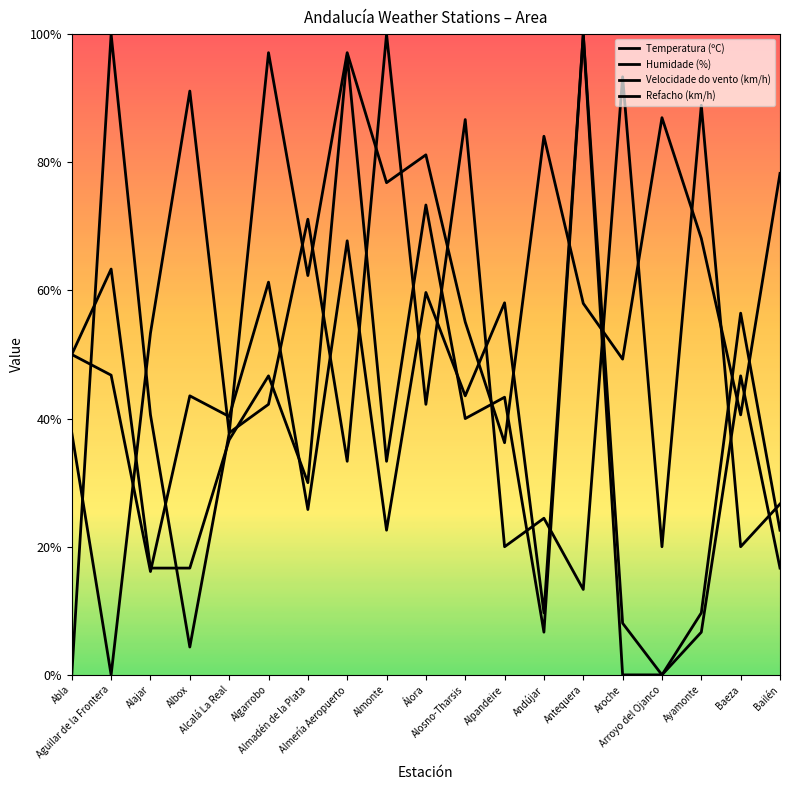

Count the number of data series in this chart.

4